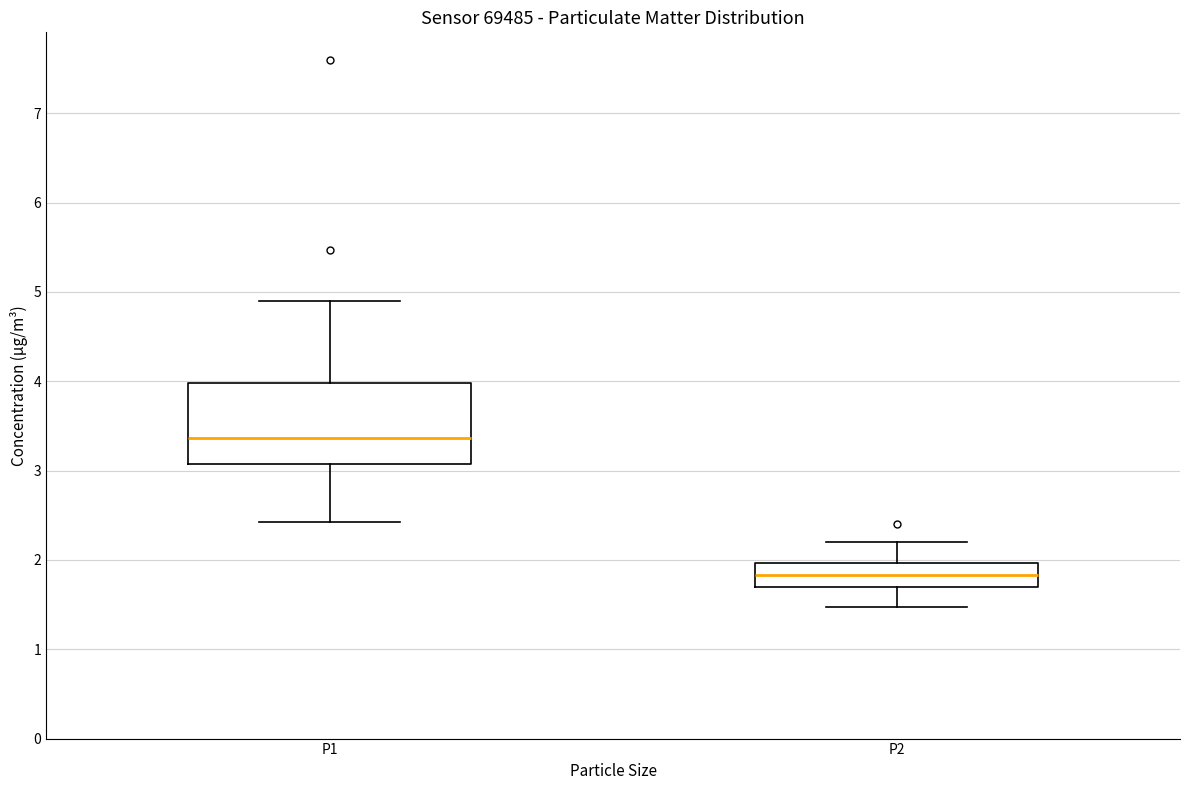

Where does the lower whisker of the box for P1 end on the y-axis? The values are not printed on the chart, so give them approximately, as read against the axis.

2.4